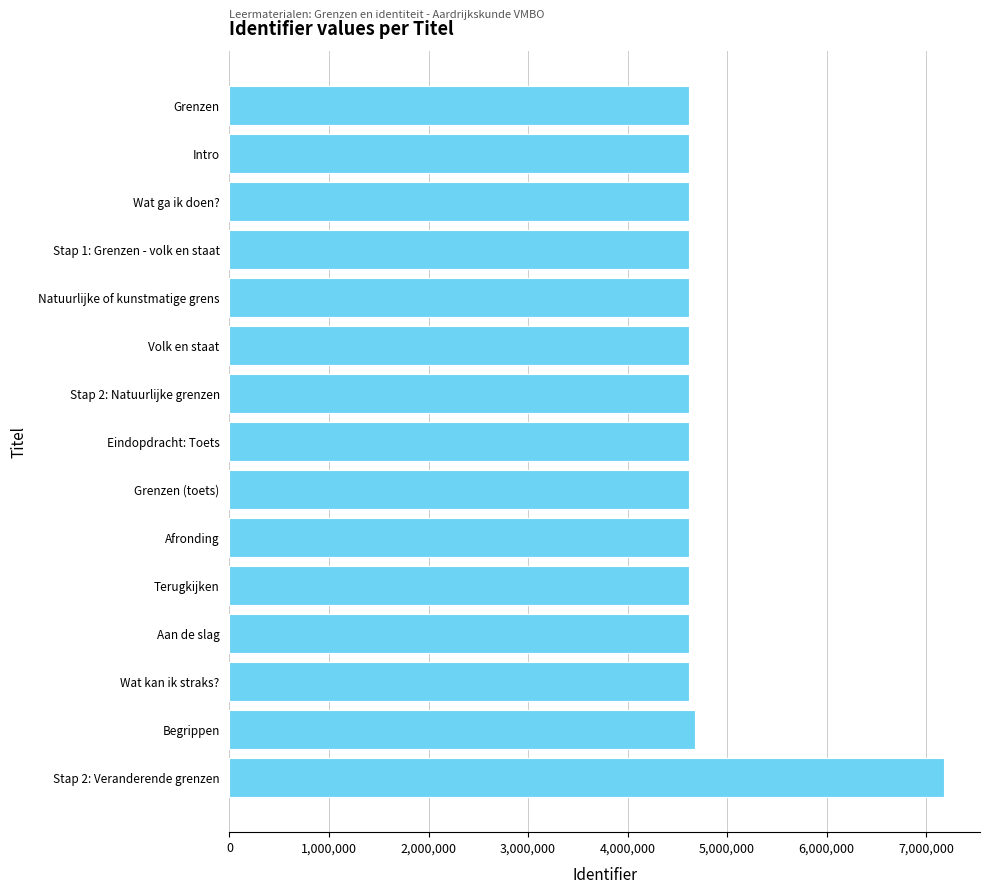

What is the greatest value displayed?

7182146